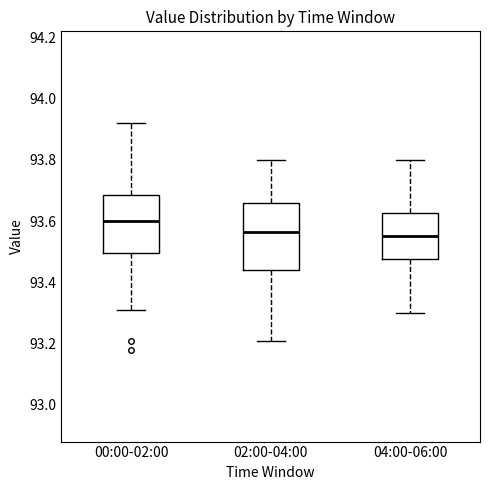

Reading left to right, read every box against the y-axis: the position of its median line, the range the box covers, and the ends of its whiskers. The values are not printed on the chart, so give them approximately, as read against the axis.

00:00-02:00: median 93.60, box 93.50 to 93.68, whiskers 93.32 to 93.92
02:00-04:00: median 93.56, box 93.44 to 93.66, whiskers 93.22 to 93.80
04:00-06:00: median 93.56, box 93.48 to 93.62, whiskers 93.30 to 93.80